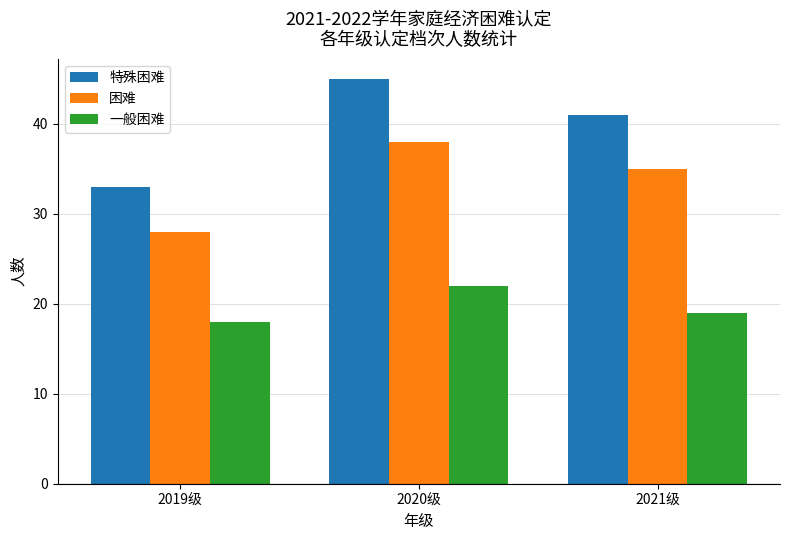

Which category has the highest value in the 一般困难 series?

2020级